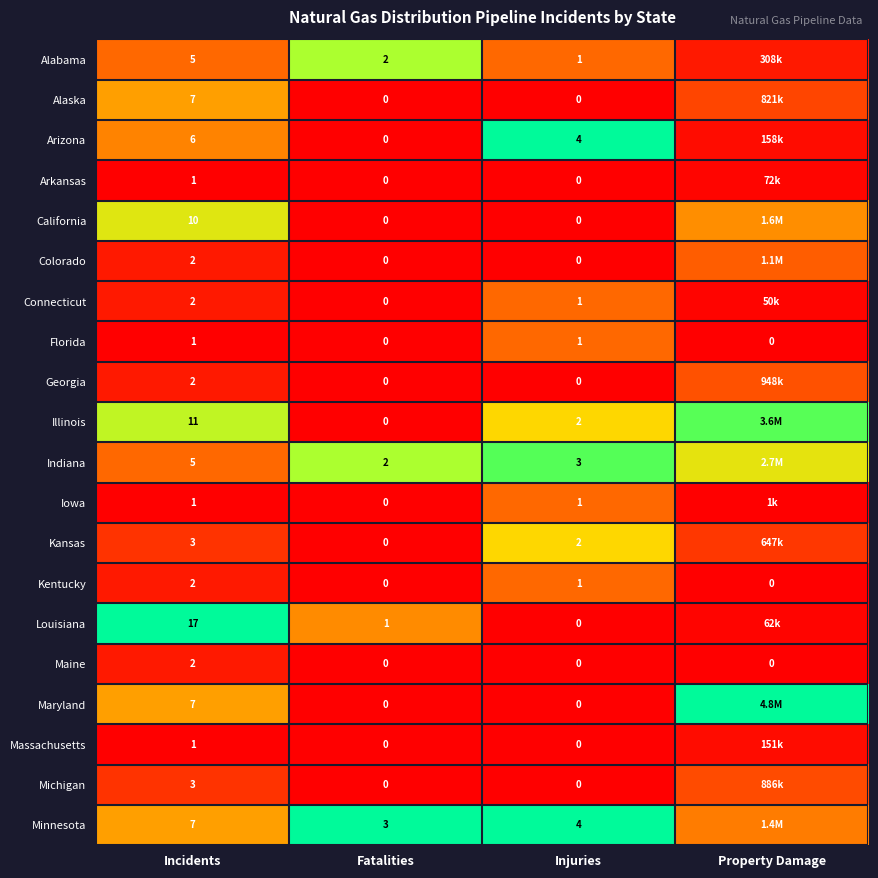

Is it true that Minnesota equals 1.7 at Fatalities?

False